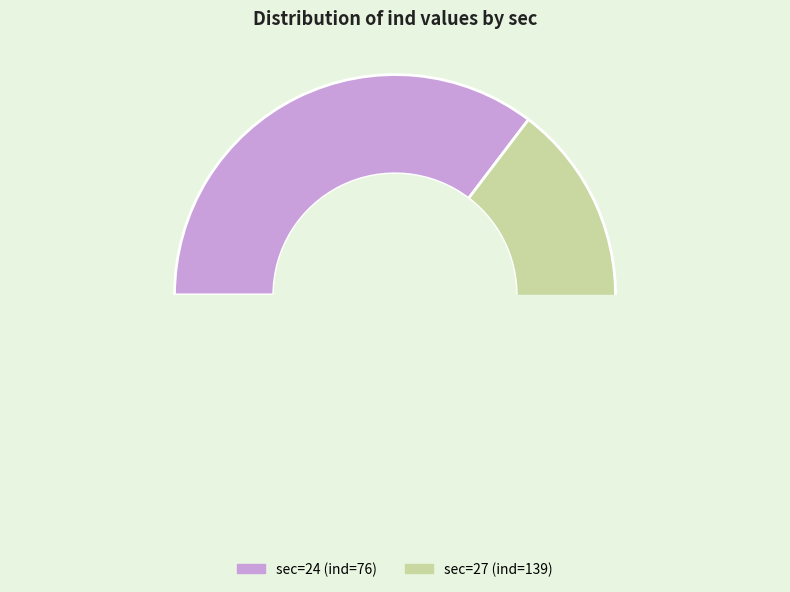

To the nearest percent, what is the difference between the 27 and 24 slice percentages?

29%